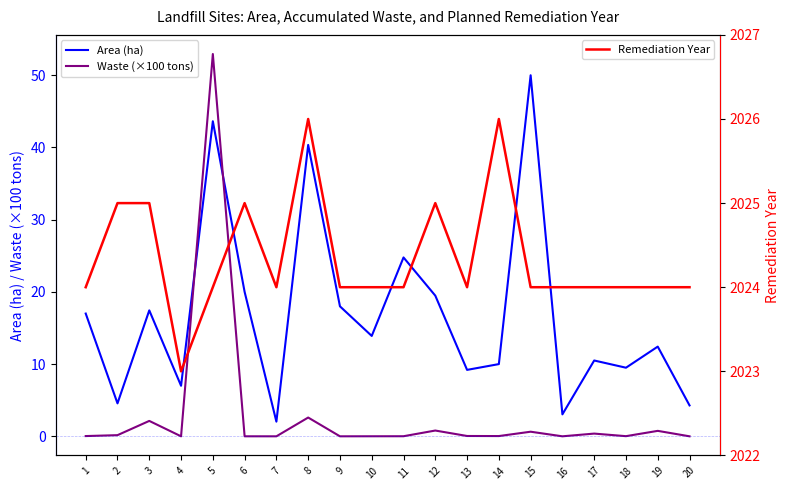

What is the minimum value for Area (ha)?

2.0